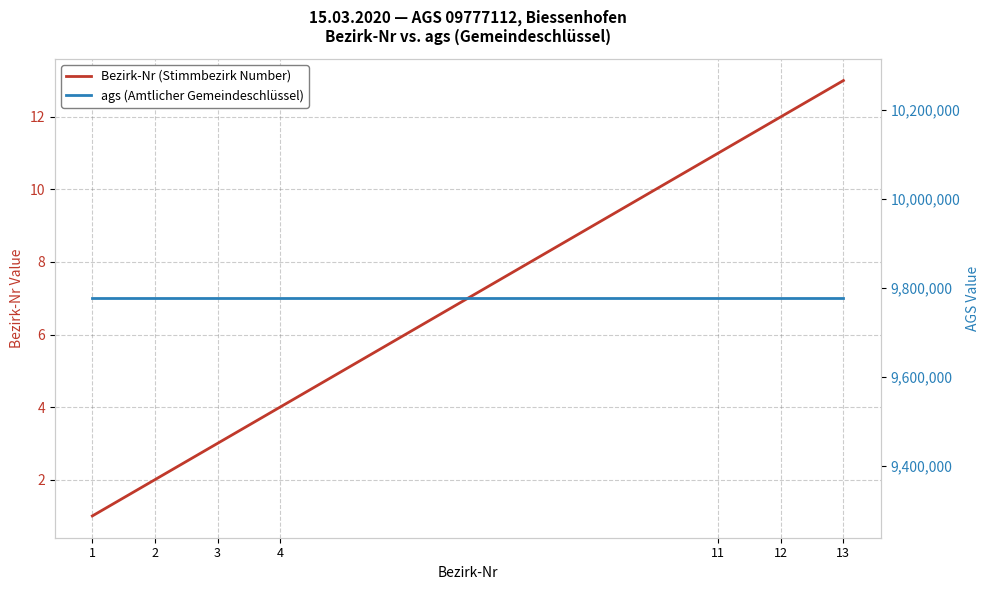

What is the highest value of the ags (Amtlicher Gemeindeschlüssel) series?

9777112